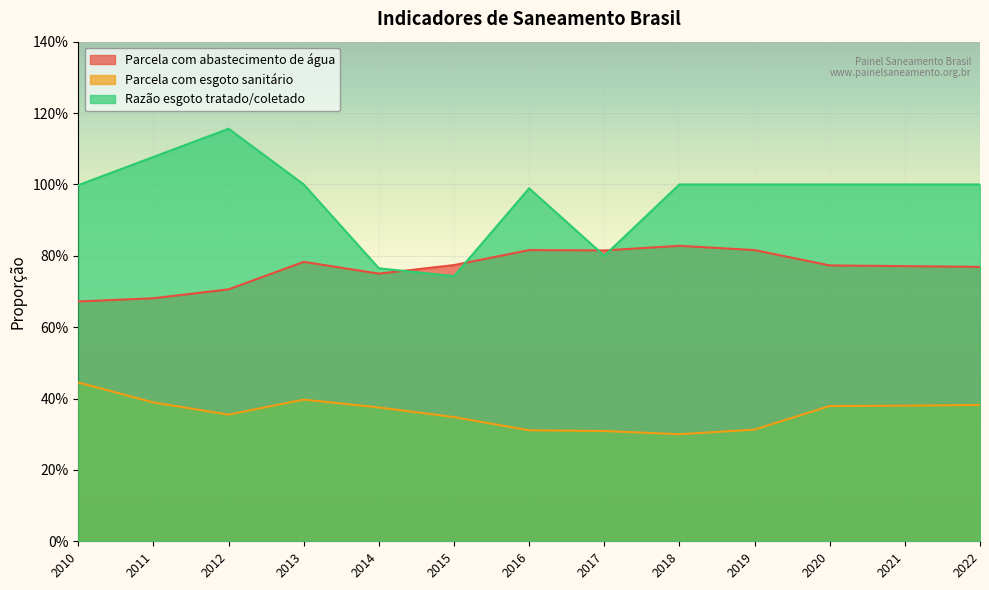

Rank the series by their maximum value, from lowest to highest.

Parcela com esgoto sanitário, Parcela com abastecimento de água, Razão esgoto tratado/coletado